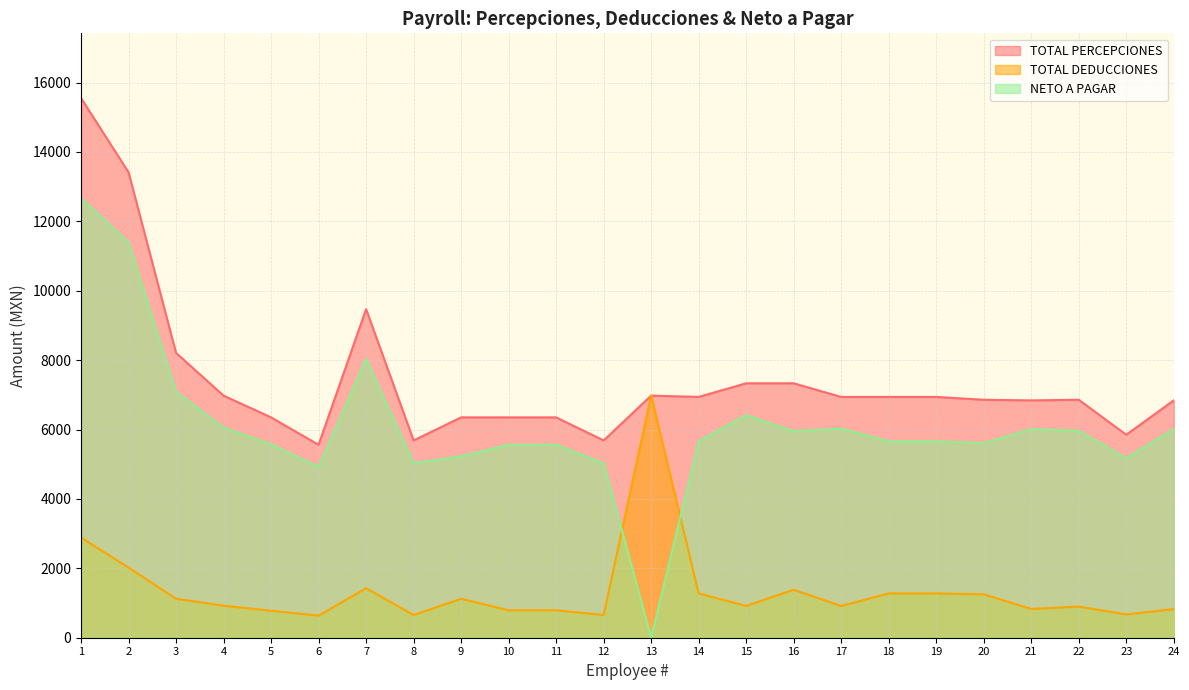

Where is the first local minimum for TOTAL PERCEPCIONES?

6